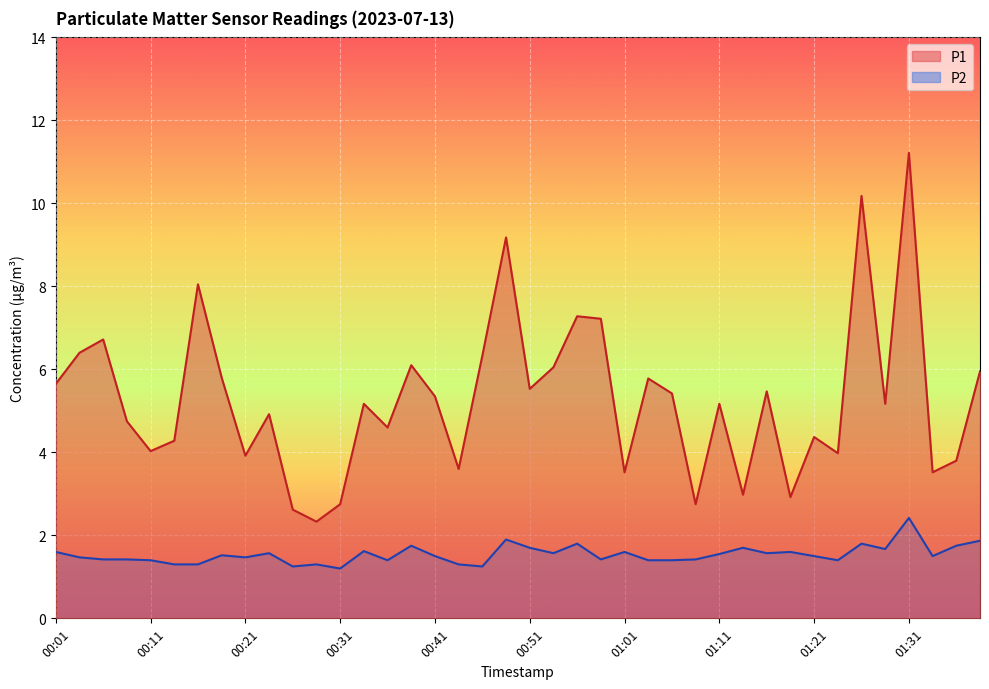

True or false: P1 and P2 intersect in this chart.

False